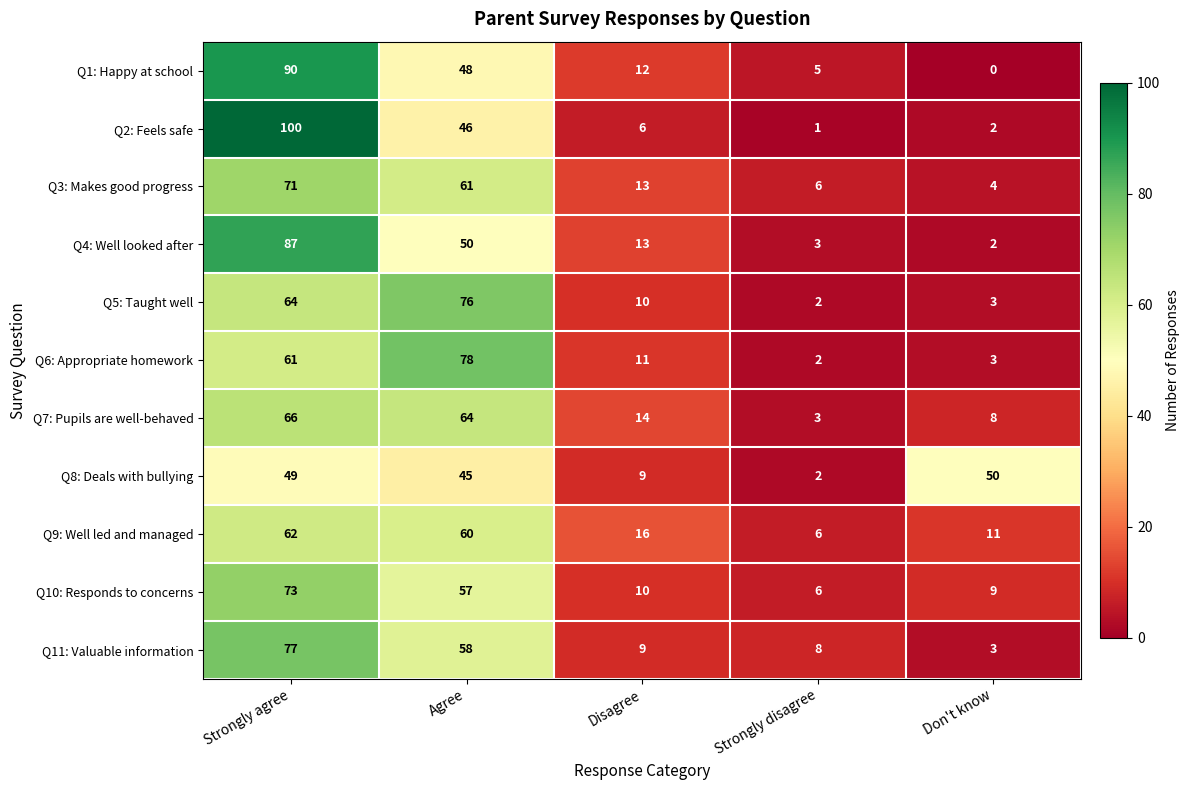

What is the spread (max minus min) of values at Strongly disagree?

7